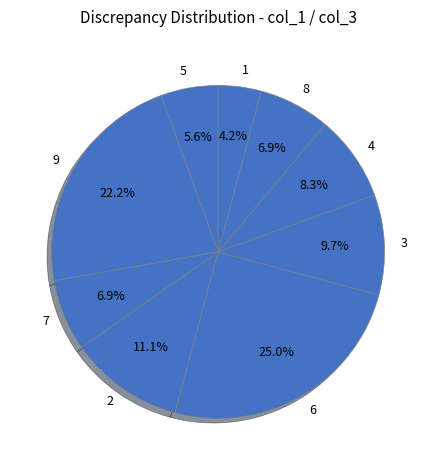

How many slices are in this pie chart?

9